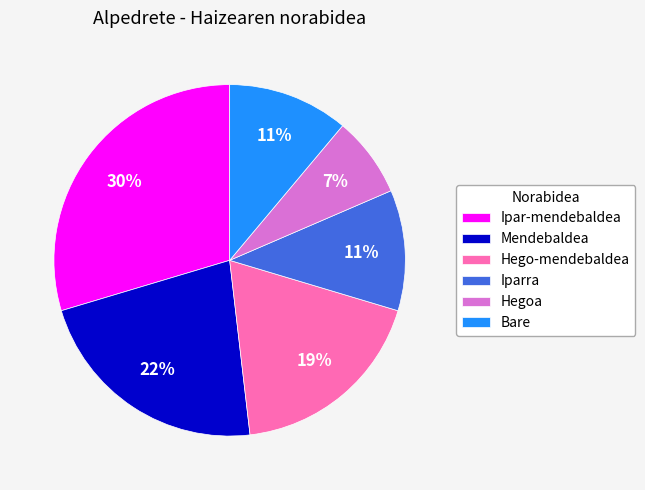

To the nearest percent, what is the average slice percentage?

17%